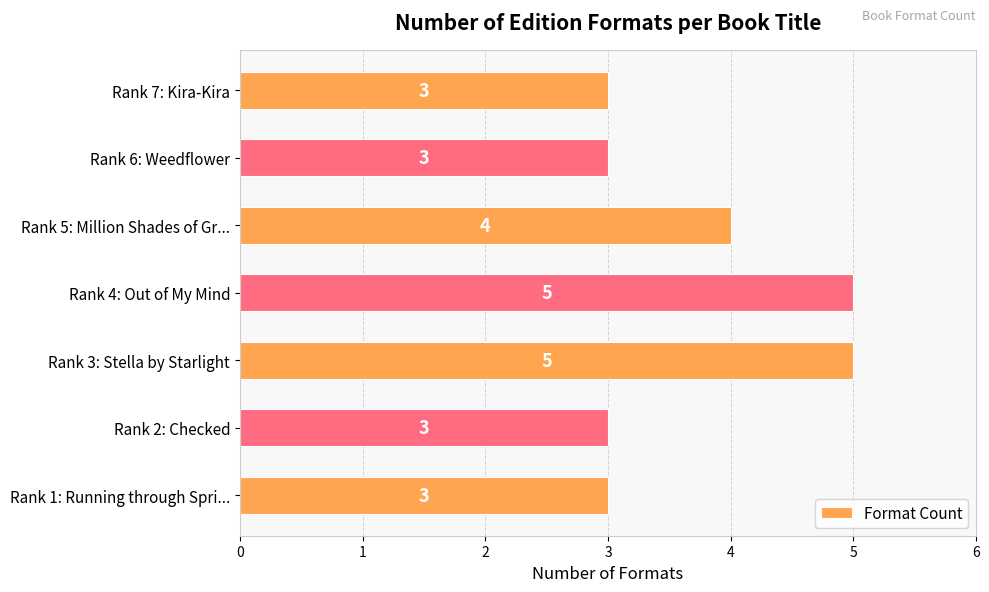

What is the sum of all values?

26